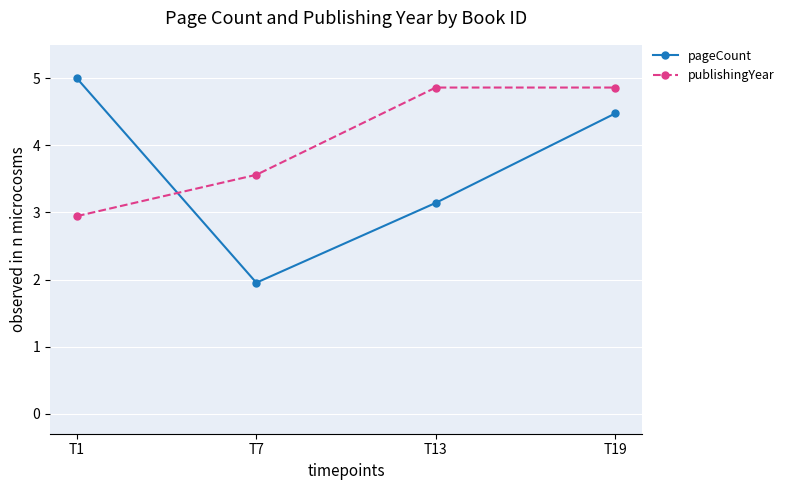

What is the average value of the pageCount series?

3.6